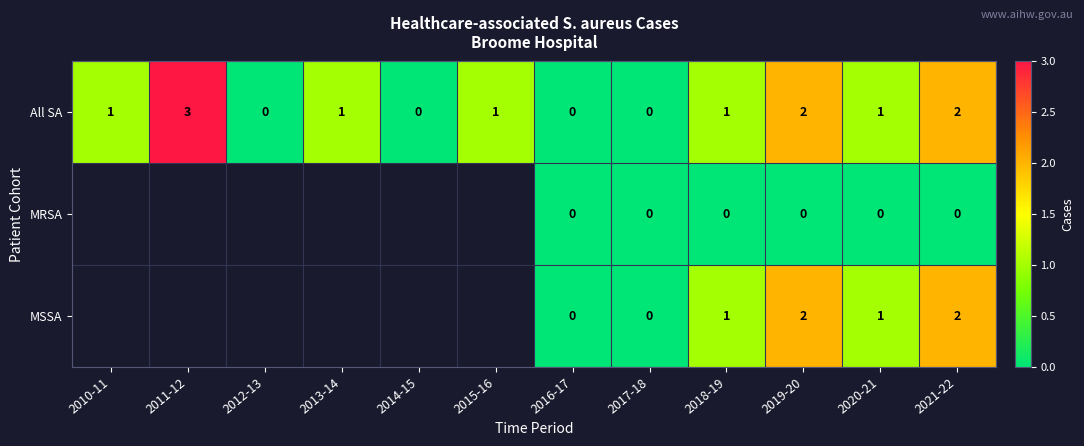

Which has a higher value, 2021-22 or 2014-15?

2021-22